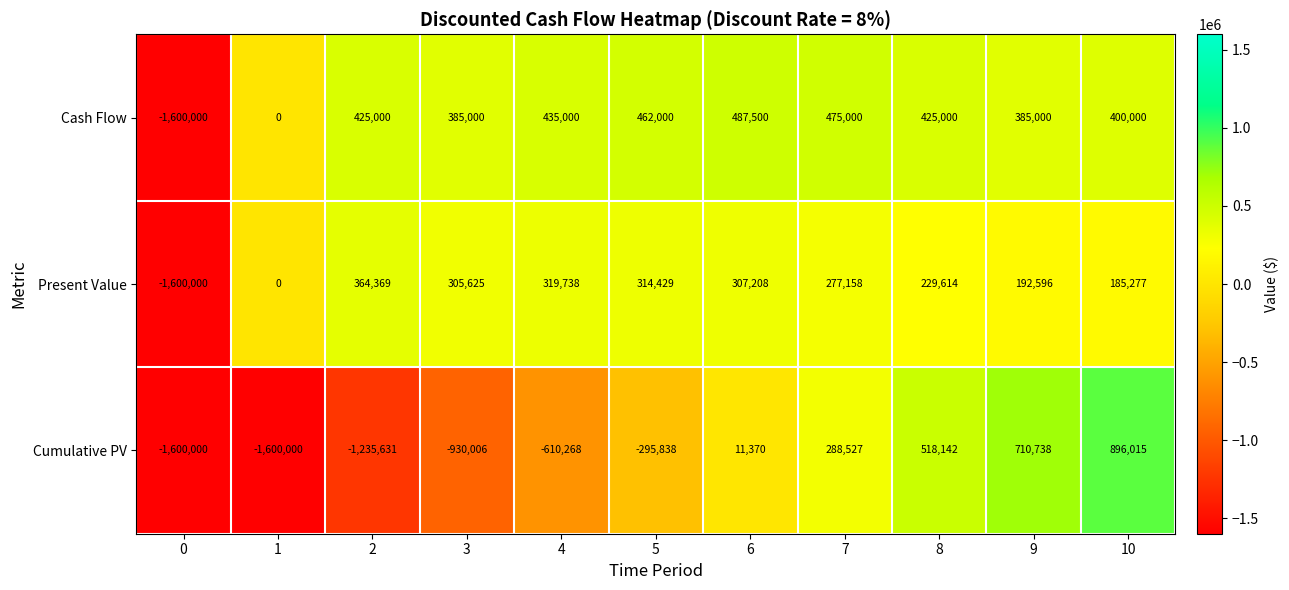

What is the greatest value displayed?

896015